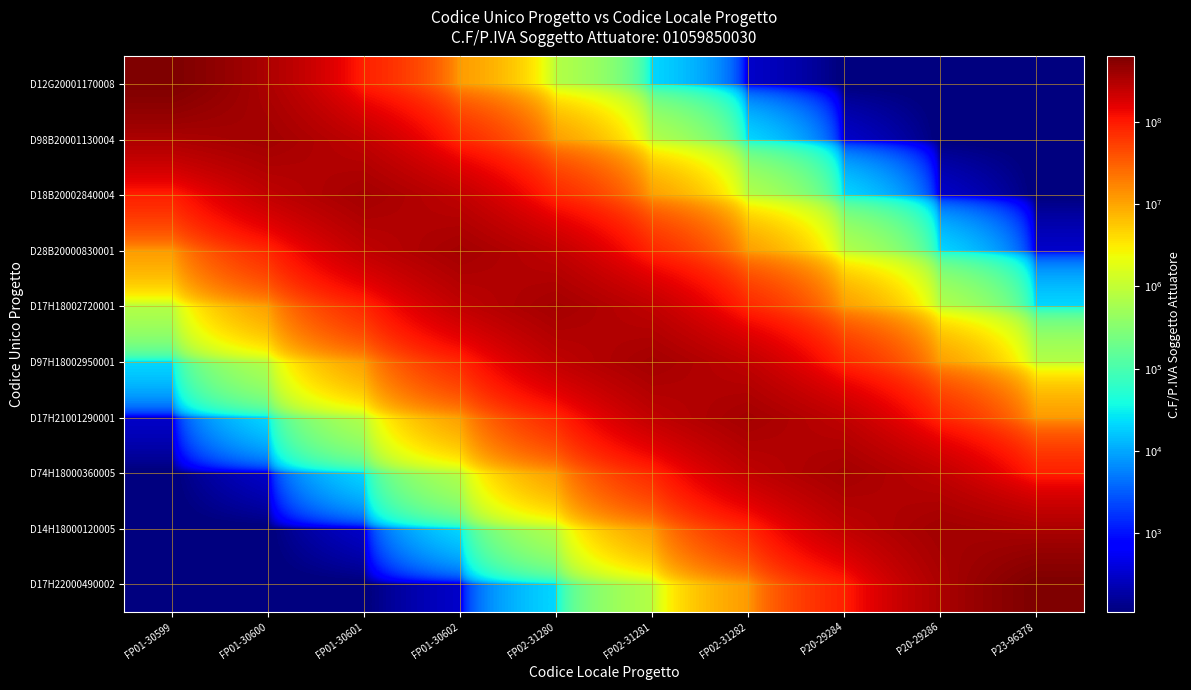

Reading left to right, extract all data points from this chart.

D12G20001170008: FP01-30599=627029227.1	FP01-30600=330577616.5	FP01-30601=89688466.7	FP01-30602=11791577.5	FP02-31280=742660.9	FP02-31281=20775.5	FP02-31282=305.9	P20-29284=100.0	P20-29286=100.0	P23-96378=100.0
D98B20001130004: FP01-30599=330577616.5	FP01-30600=386140077.3	FP01-30601=252680727.3	FP01-30602=78639550.2	FP02-31280=11069692.0	FP02-31281=722191.4	FP02-31282=20569.6	P20-29284=305.9	P20-29286=100.0	P23-96378=100.0
D18B20002840004: FP01-30599=89688466.7	FP01-30600=252680727.3	FP01-30601=375091160.7	FP01-30602=251958841.8	FP02-31280=78619080.6	FP02-31281=11069486.1	FP02-31282=722191.4	P20-29284=20569.6	P20-29286=305.9	P23-96378=100.0
D28B20000830001: FP01-30599=11791577.5	FP01-30600=78639550.2	FP01-30601=251958841.8	FP01-30602=375070691.2	FP02-31280=251958635.9	FP02-31281=78619080.6	FP02-31282=11069486.1	P20-29284=722191.4	P20-29286=20569.6	P23-96378=305.9
D17H18002720001: FP01-30599=742660.9	FP01-30600=11069692.0	FP01-30601=78619080.6	FP01-30602=251958635.9	FP02-31280=375070691.2	FP02-31281=251958635.9	FP02-31282=78619080.6	P20-29284=11069486.1	P20-29286=722191.4	P23-96378=20775.5
D97H18002950001: FP01-30599=20775.5	FP01-30600=722191.4	FP01-30601=11069486.1	FP01-30602=78619080.6	FP02-31280=251958635.9	FP02-31281=375070691.2	FP02-31282=251958635.9	P20-29284=78619080.6	P20-29286=11069692.0	P23-96378=742660.9
D17H21001290001: FP01-30599=305.9	FP01-30600=20569.6	FP01-30601=722191.4	FP01-30602=11069486.1	FP02-31280=78619080.6	FP02-31281=251958635.9	FP02-31282=375070691.2	P20-29284=251958841.8	P20-29286=78639550.2	P23-96378=11791577.5
D74H18000360005: FP01-30599=100.0	FP01-30600=305.9	FP01-30601=20569.6	FP01-30602=722191.4	FP02-31280=11069486.1	FP02-31281=78619080.6	FP02-31282=251958841.8	P20-29284=375091160.7	P20-29286=252680727.3	P23-96378=89688466.7
D14H18000120005: FP01-30599=100.0	FP01-30600=100.0	FP01-30601=305.9	FP01-30602=20569.6	FP02-31280=722191.4	FP02-31281=11069692.0	FP02-31282=78639550.2	P20-29284=252680727.3	P20-29286=386140077.3	P23-96378=330577616.5
D17H22000490002: FP01-30599=100.0	FP01-30600=100.0	FP01-30601=100.0	FP01-30602=305.9	FP02-31280=20775.5	FP02-31281=742660.9	FP02-31282=11791577.5	P20-29284=89688466.7	P20-29286=330577616.5	P23-96378=627029227.1